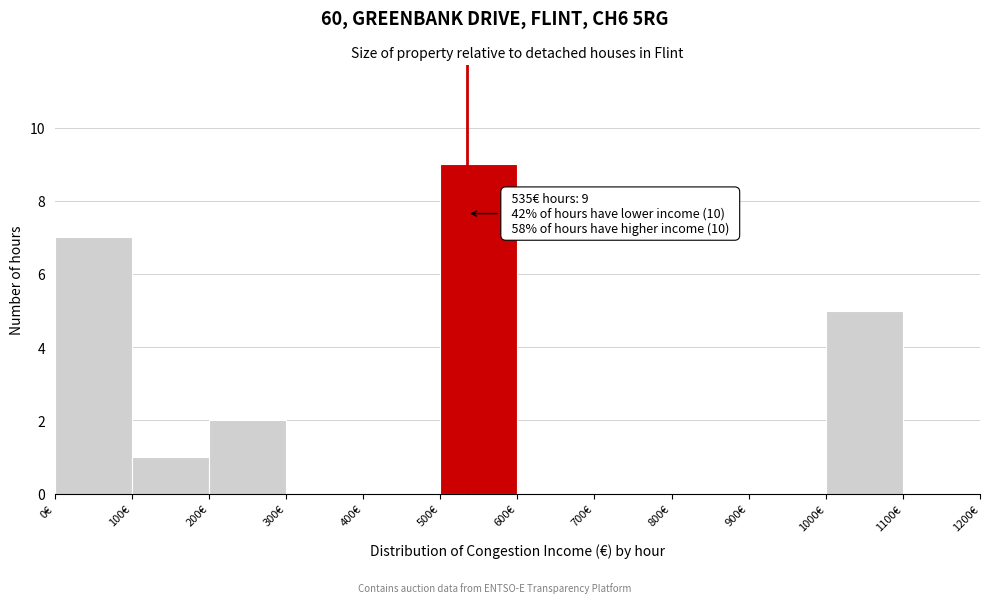

Over which range of the x-axis is the bar tallest?

500 to 600